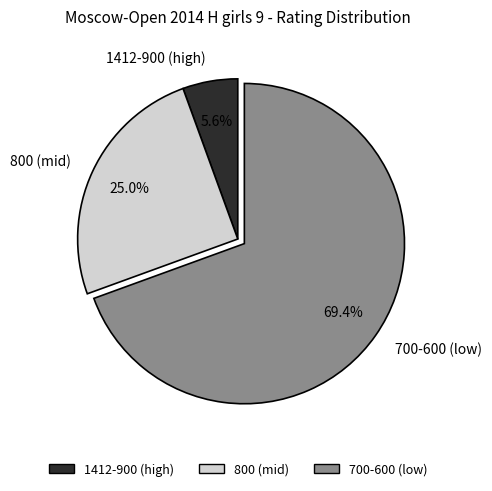

Is the sum of 1412-900 (high) and 800 (mid) greater than half?

No